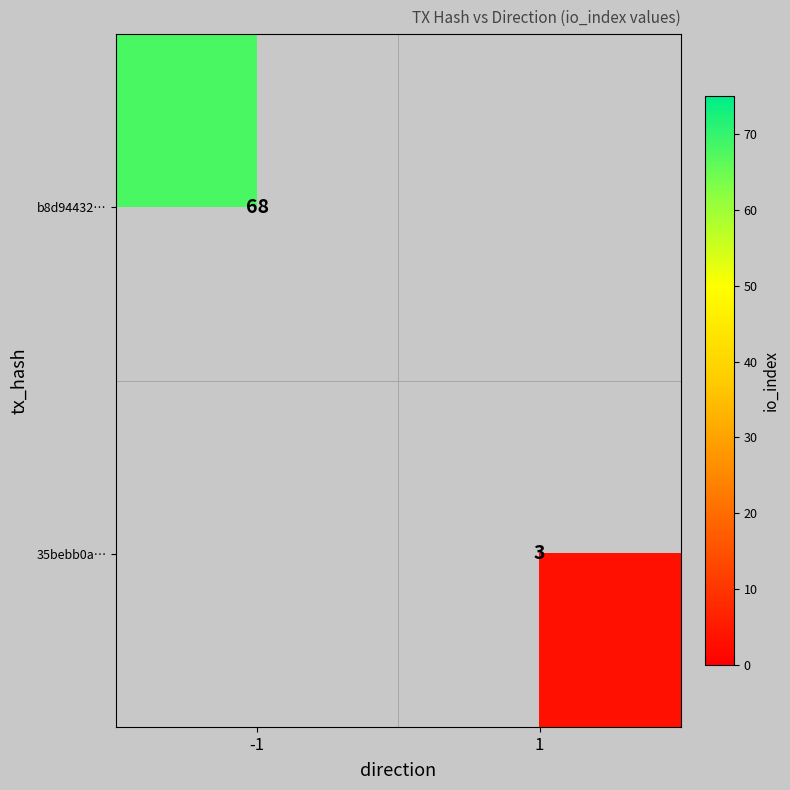

True or false: b8d94432… has a value of 68 at -1.

True